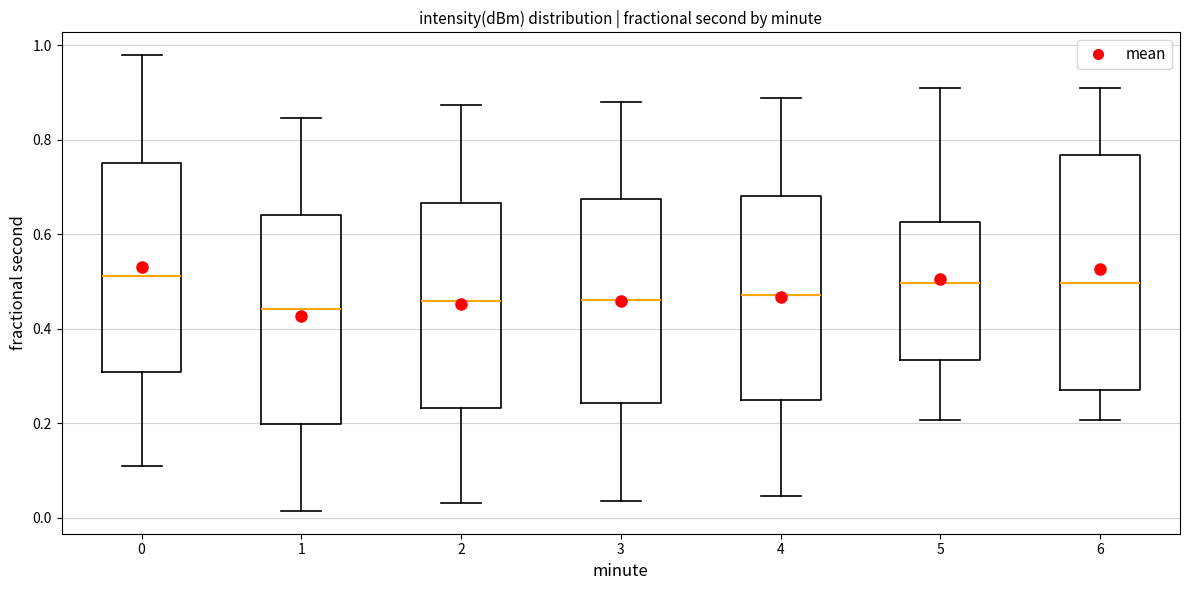

Where does the upper whisker of the box at x = 6 end on the y-axis? The values are not printed on the chart, so give them approximately, as read against the axis.

0.92